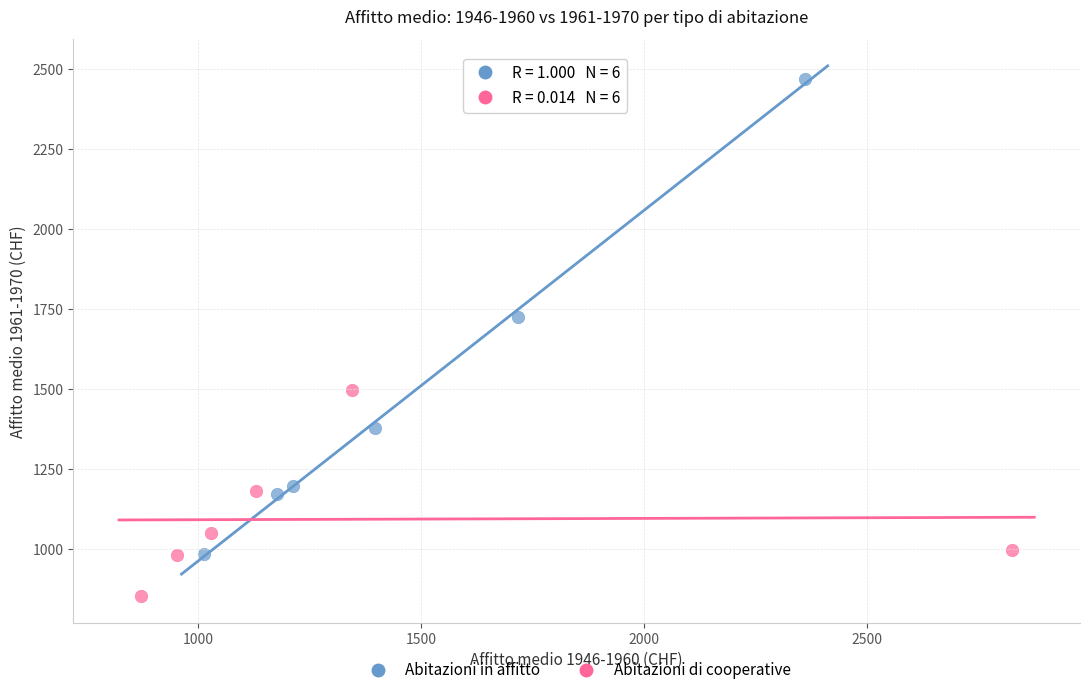

Which series contains the highest Y value?

Abitazioni in affitto